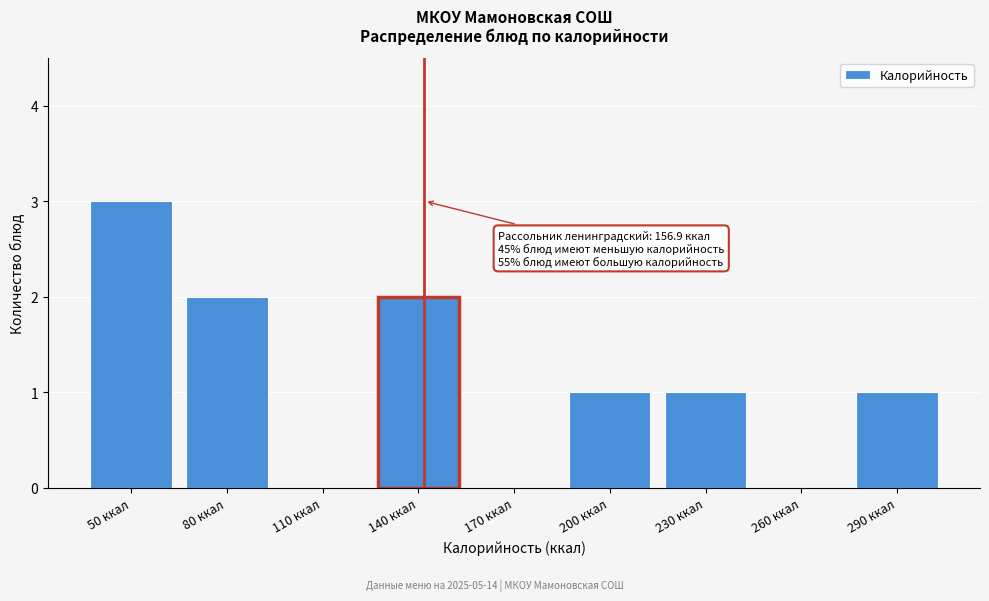

Reading right to left, extract all data points from this chart.

290 ккал=1	260 ккал=0	230 ккал=1	200 ккал=1	170 ккал=0	140 ккал=2	110 ккал=0	80 ккал=2	50 ккал=3